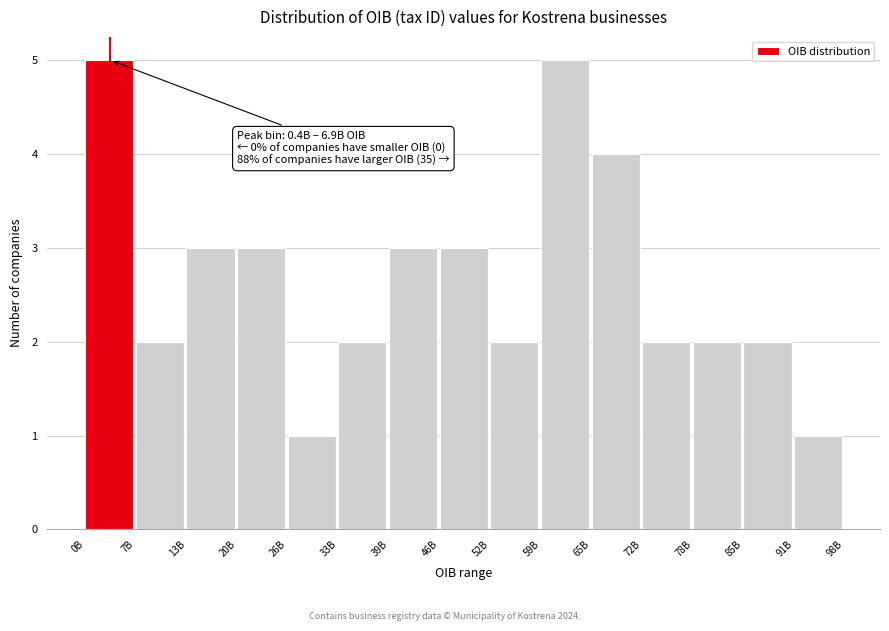

Reading left to right, what are all the values shown in this chart?

0B=5	7B=2	13B=3	20B=3	26B=1	33B=2	39B=3	46B=3	52B=2	59B=5	65B=4	72B=2	78B=2	85B=2	91B=1